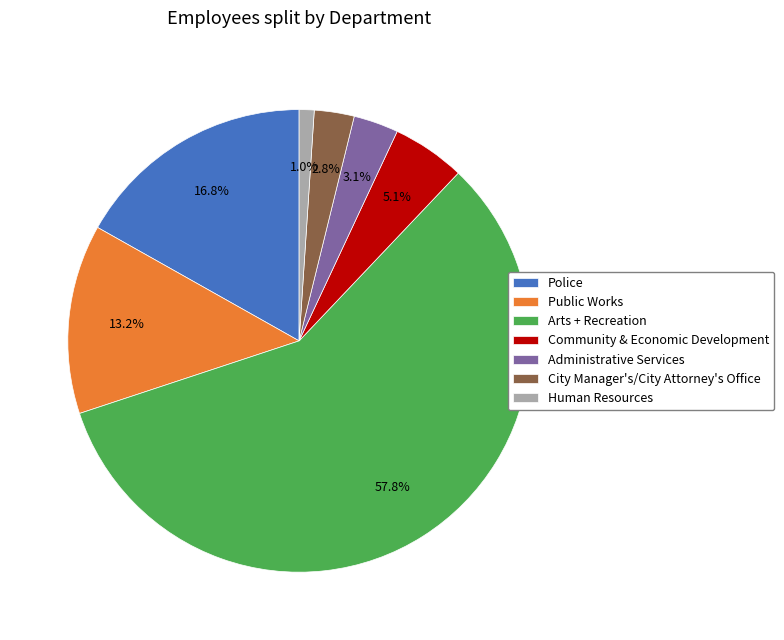

How many slices are in this pie chart?

7